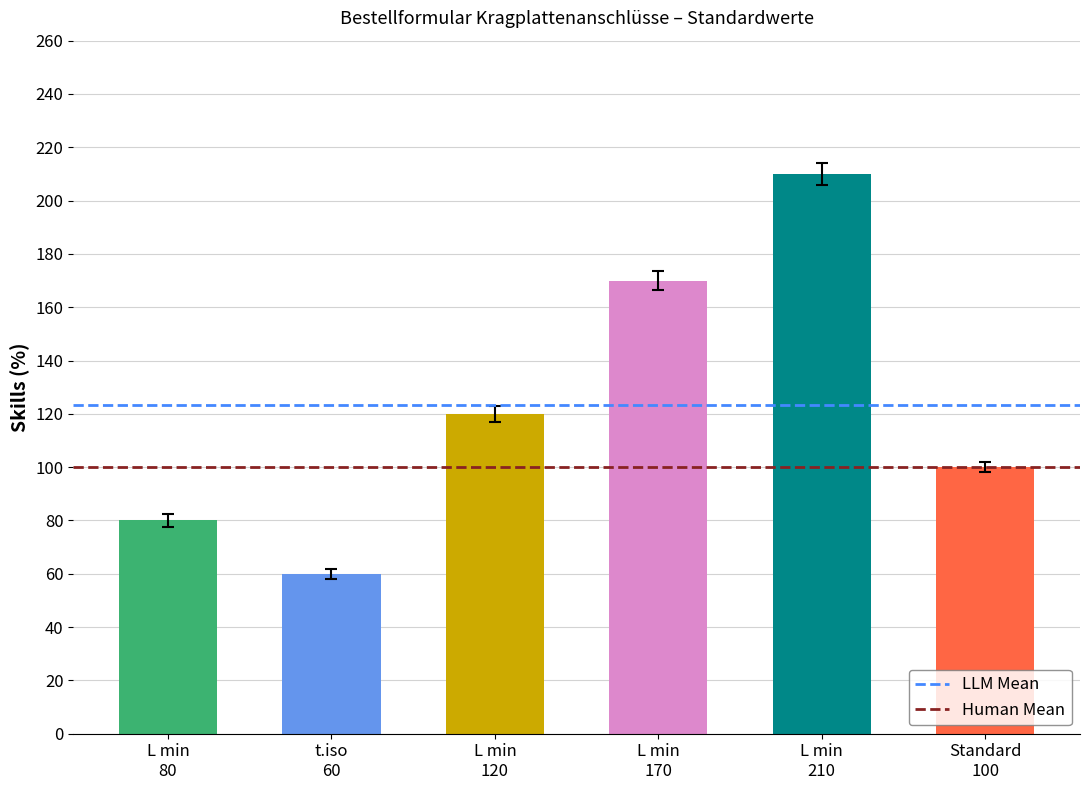

What position from the left is t.iso
60?

2